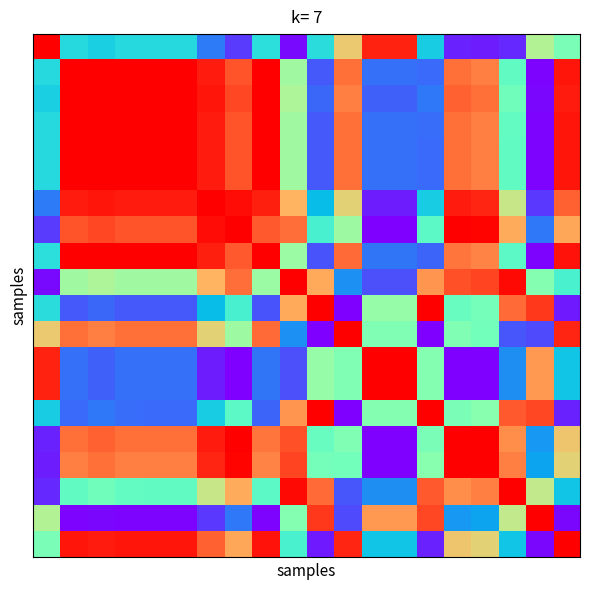

At which category is the sum across all series the highest?

6